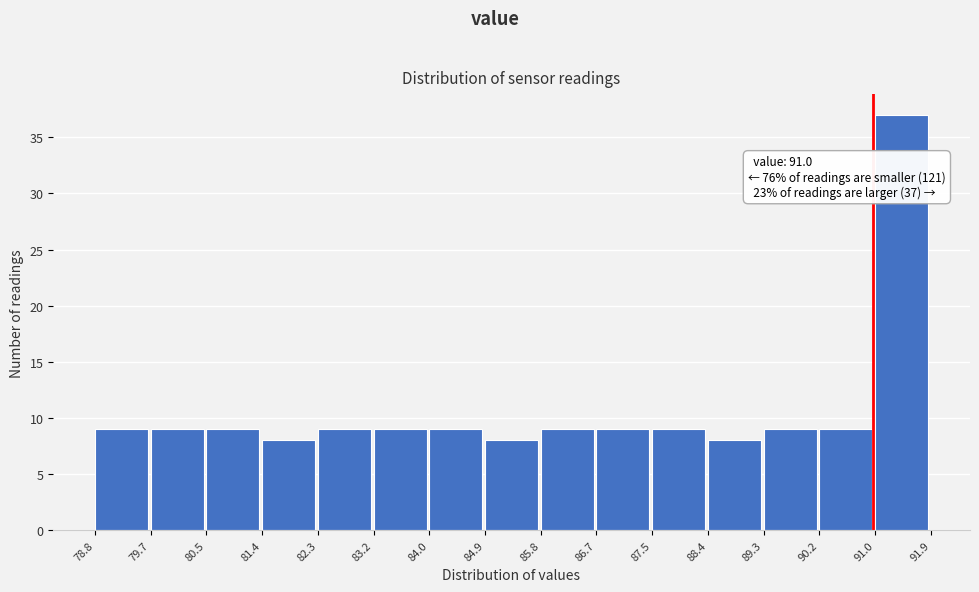

Which range on the x-axis has the tallest bar?

91.0 to 91.9